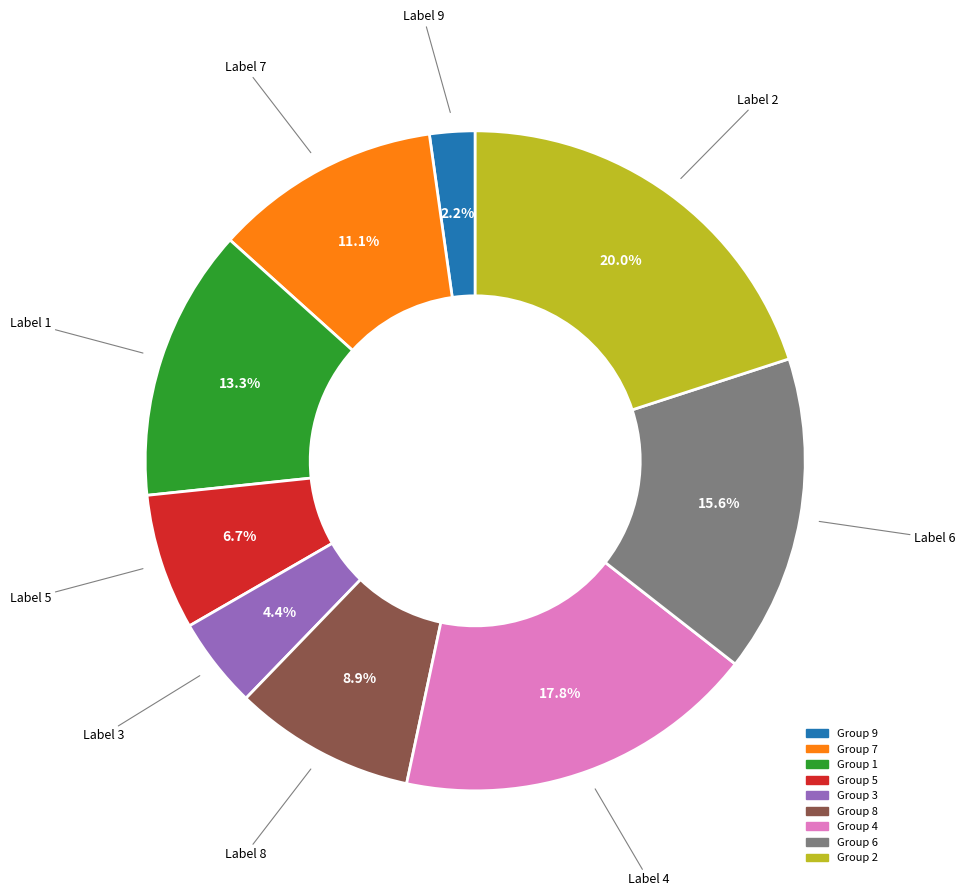

Is there any slice that represents more than half of the pie?

No